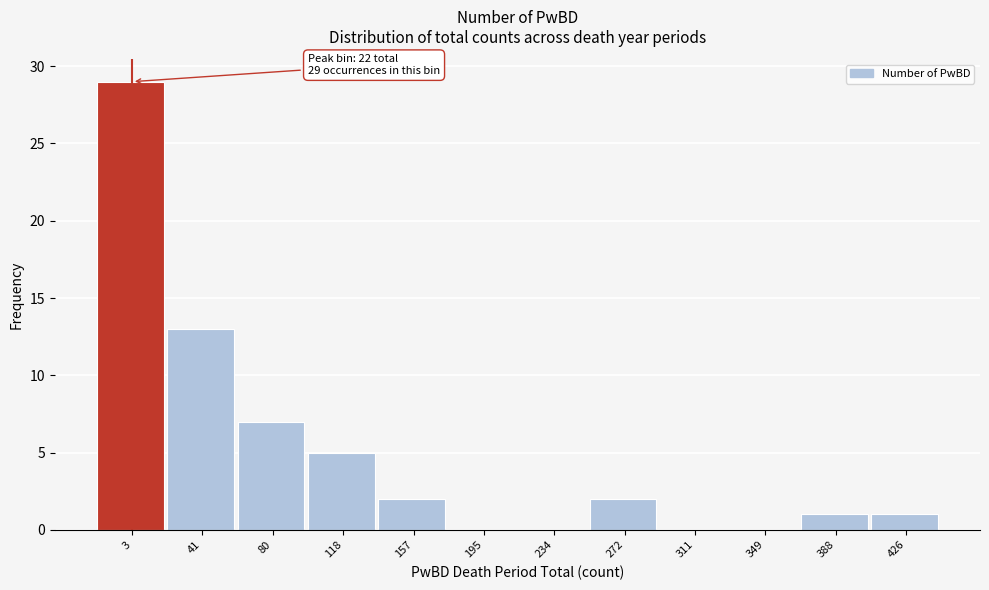

Reading left to right, what are all the values shown in this chart?

3=29	41=13	80=7	118=5	157=2	195=0	234=0	272=2	311=0	349=0	388=1	426=1